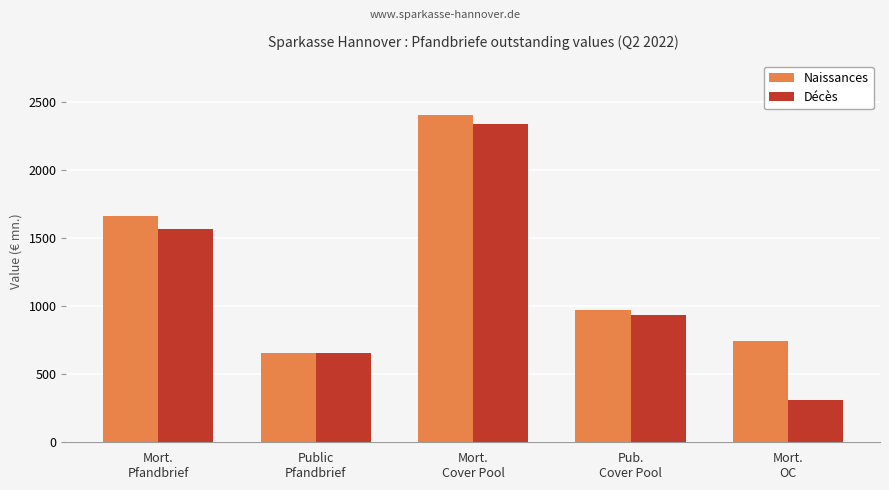

List the series in order of their peak value, lowest first.

Décès, Naissances